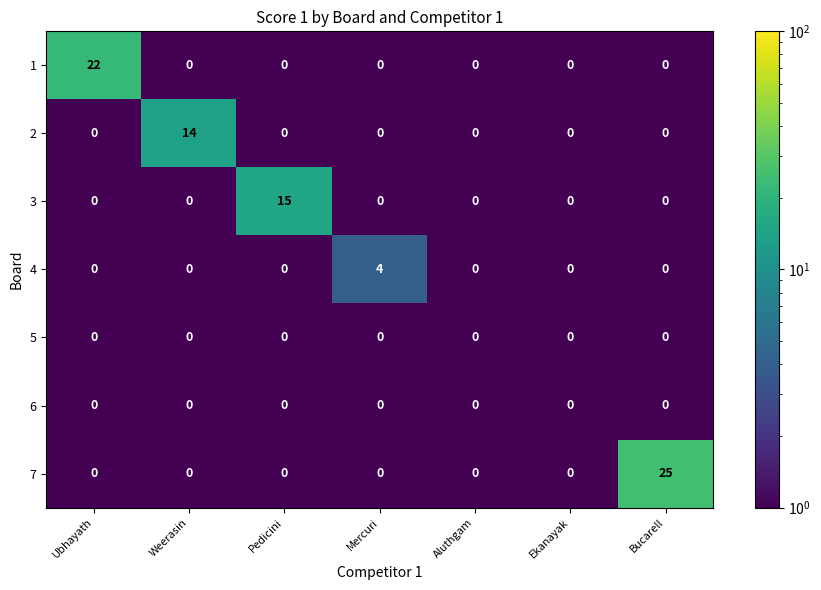

At how many categories does at least one series exceed 2?

5